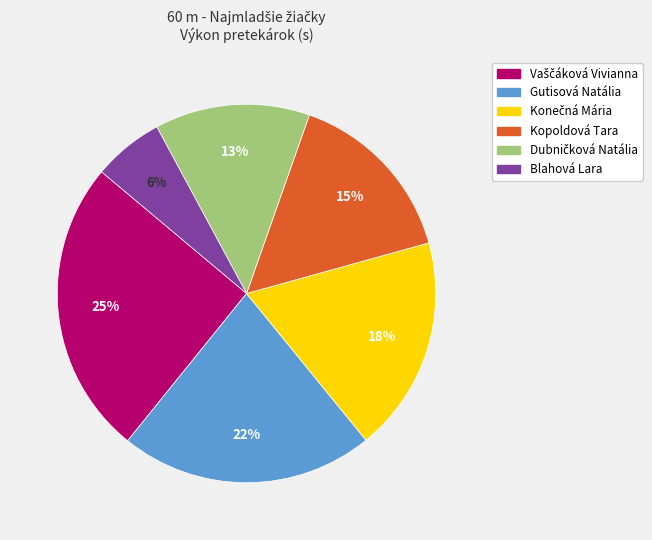

To the nearest percent, what is the average slice percentage?

17%